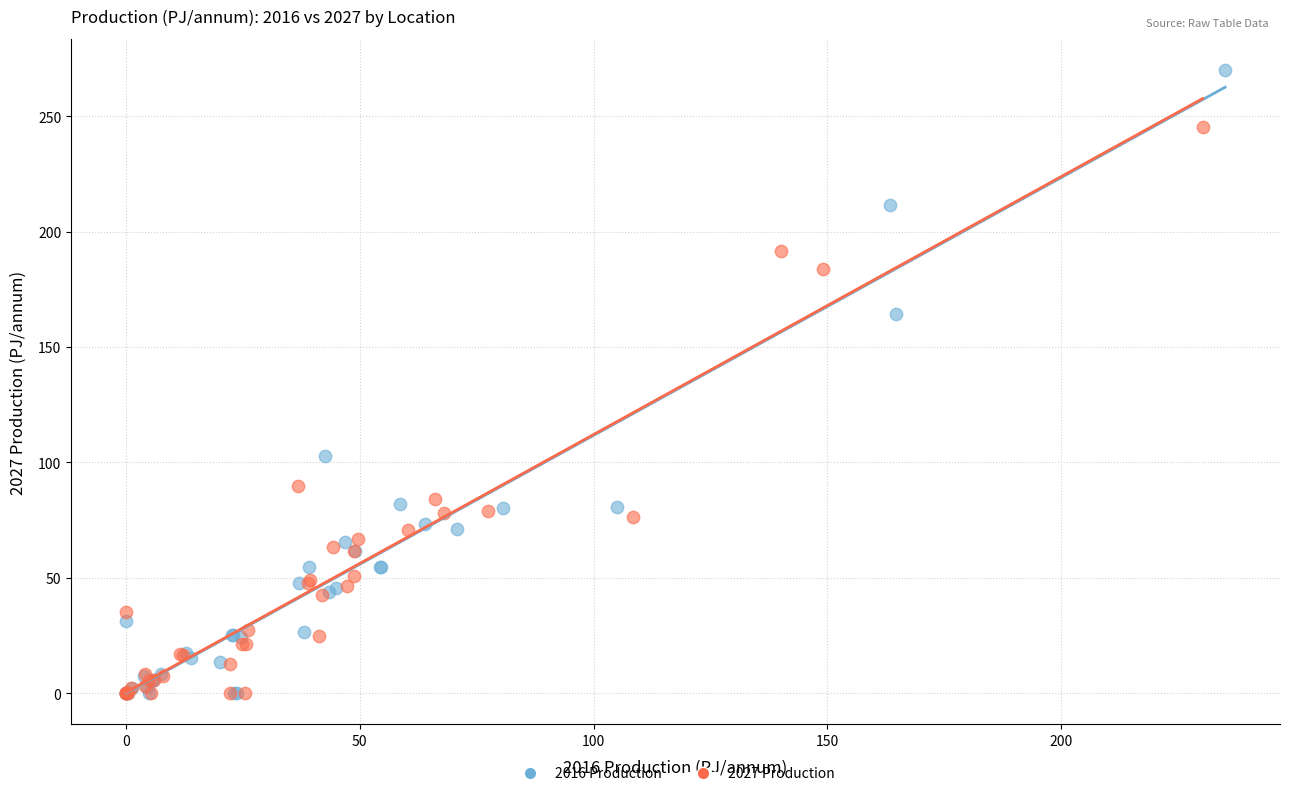

Which series contains the highest Y value?

2016 Production